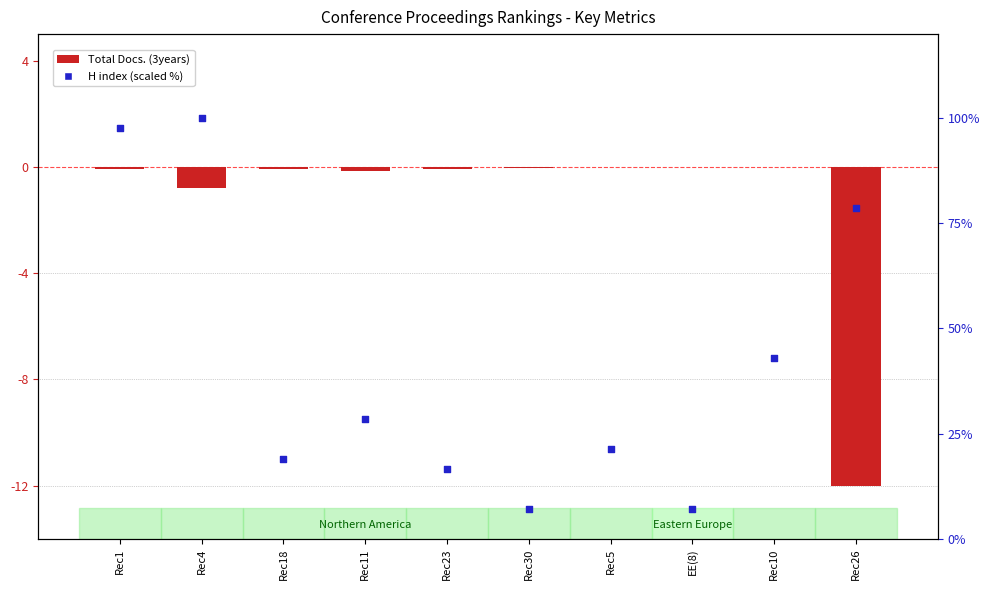

At how many categories does at least one series exceed 71?

3